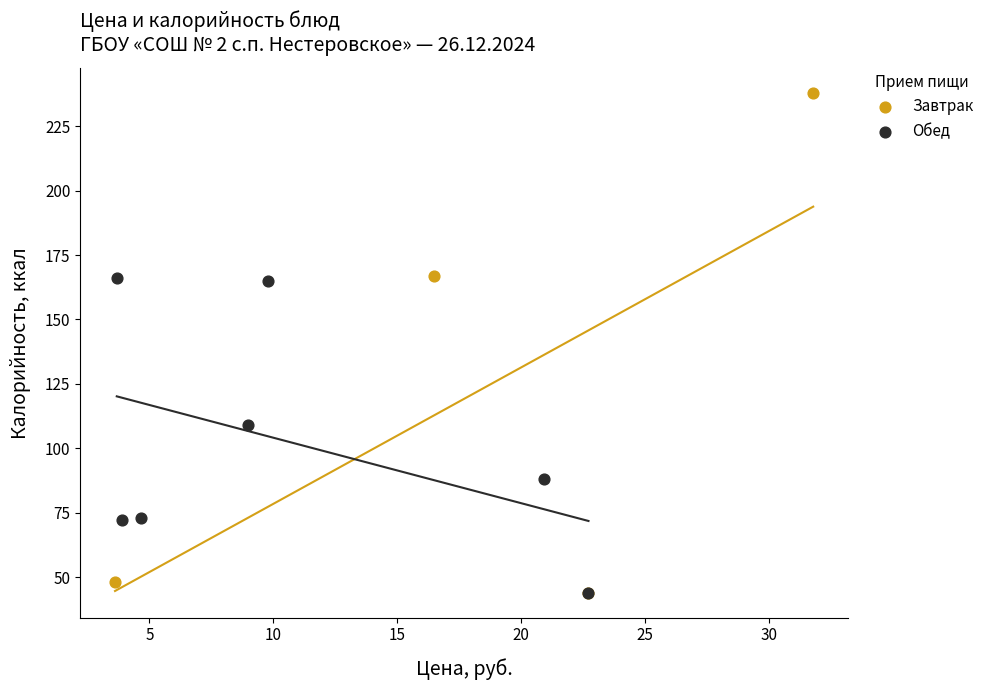

Which series contains the highest Y value?

Завтрак